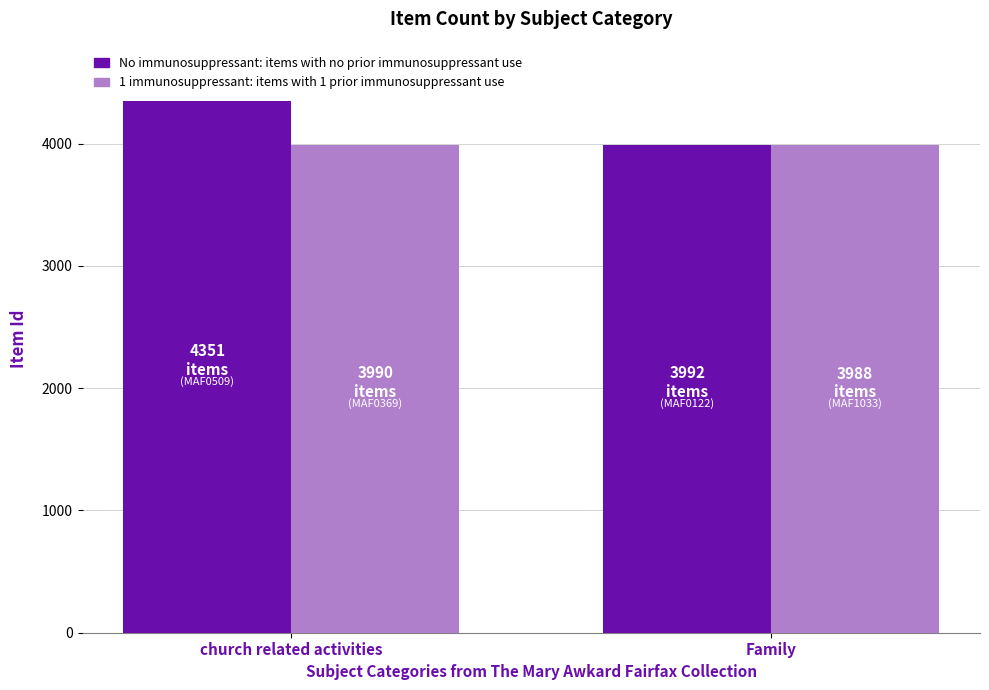

What is the smallest value displayed?

3988